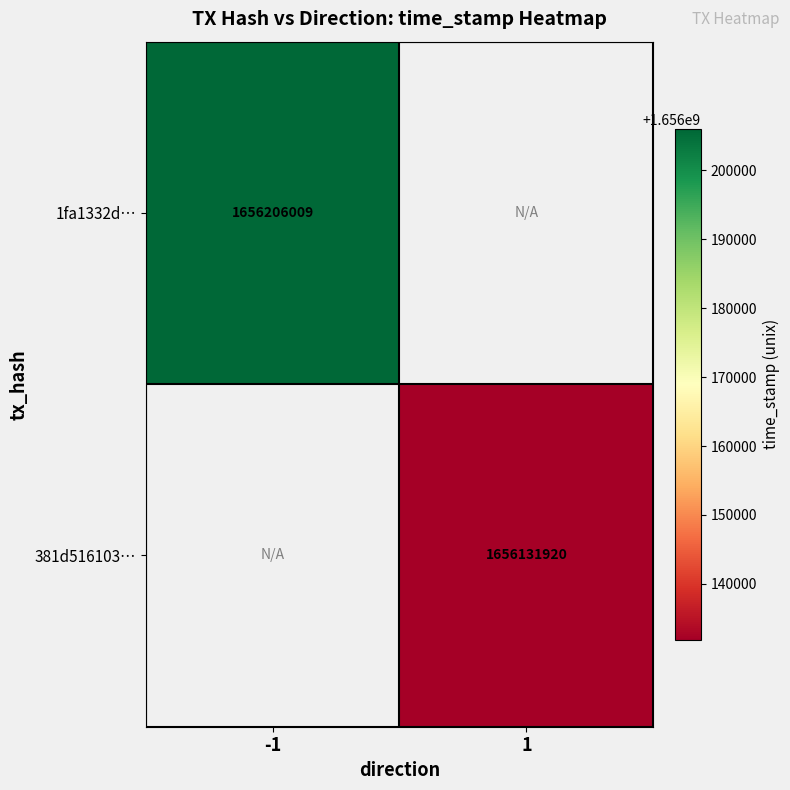

True or false: 1fa1332d… has a value of 1656206009 at -1.

True